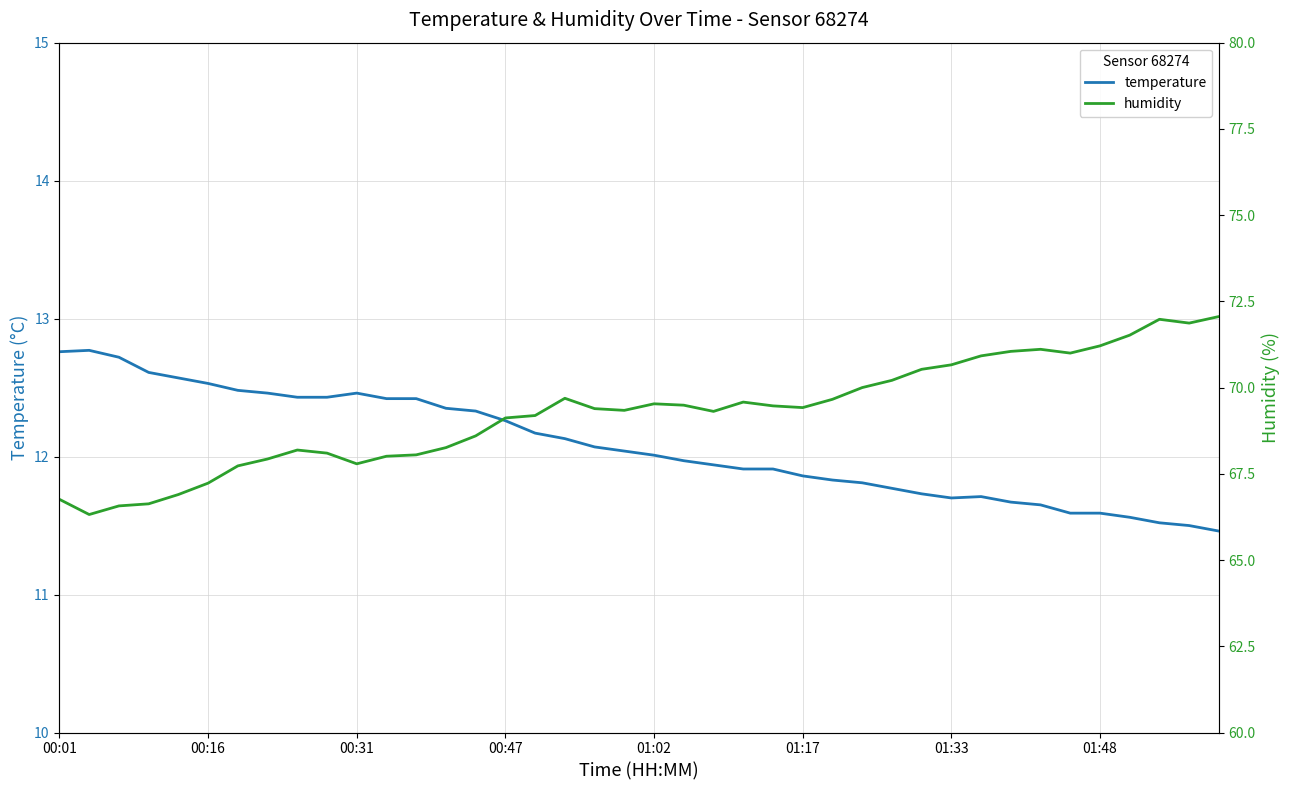

Is it true that temperature equals 4.1 at 00:47?

False